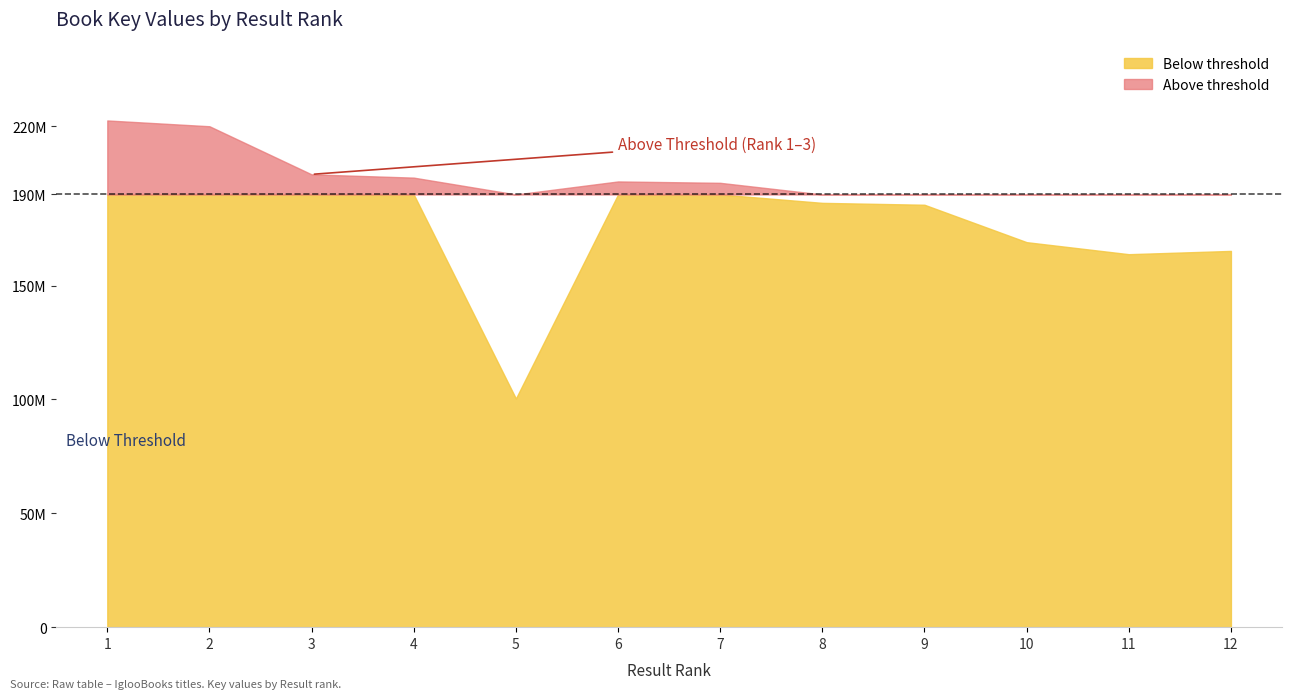

What is the sum of all values?

2199690101